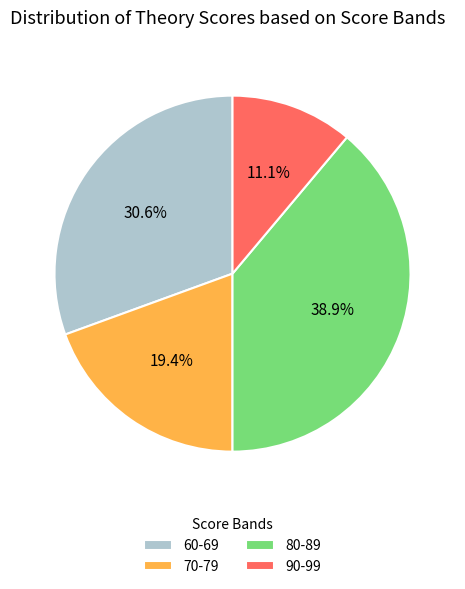

Count the number of slices in the pie.

4